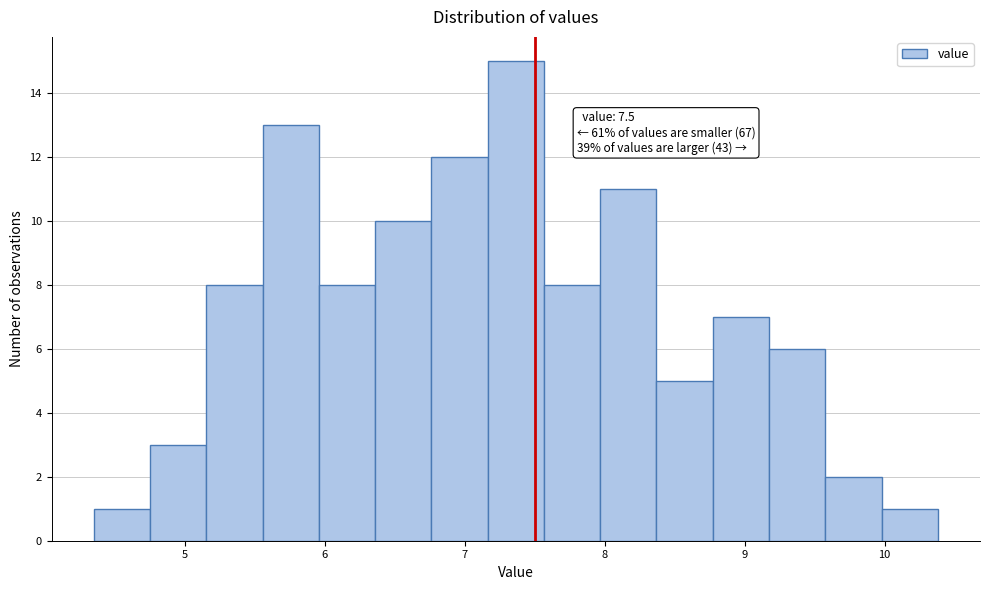

Which range on the x-axis has the tallest bar?

7.2 to 7.6